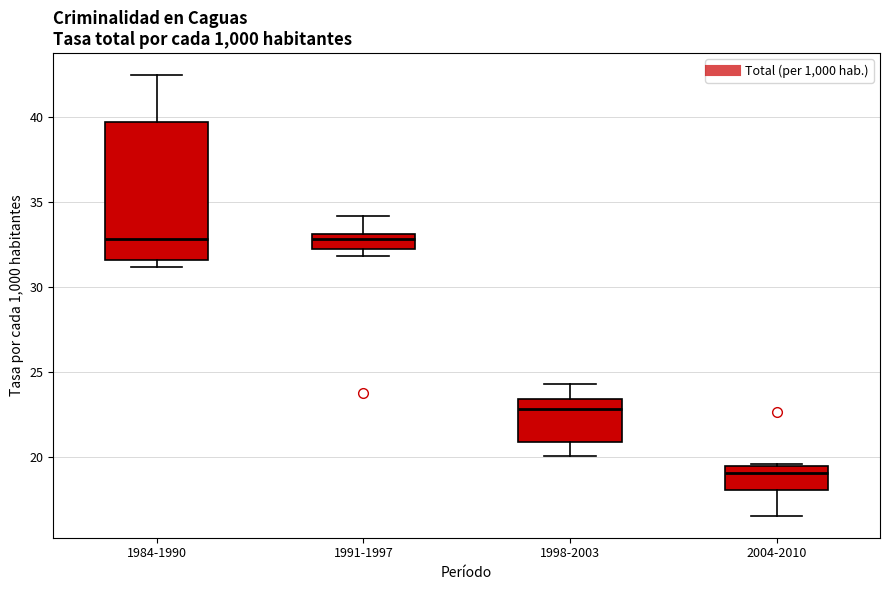

Reading left to right, read every box against the y-axis: the position of its median line, the range the box covers, and the ends of its whiskers. The values are not printed on the chart, so give them approximately, as read against the axis.

1984-1990: median 33.0, box 31.5 to 39.5, whiskers 31.0 to 42.5
1991-1997: median 33.0 (just below the box's upper edge), box 32.0 to 33.0, whiskers 32.0 (just below the box's lower edge) to 34.0
1998-2003: median 23.0, box 21.0 to 23.5, whiskers 20.0 to 24.5
2004-2010: median 19.0, box 18.0 to 19.5, whiskers 16.5 to 19.5